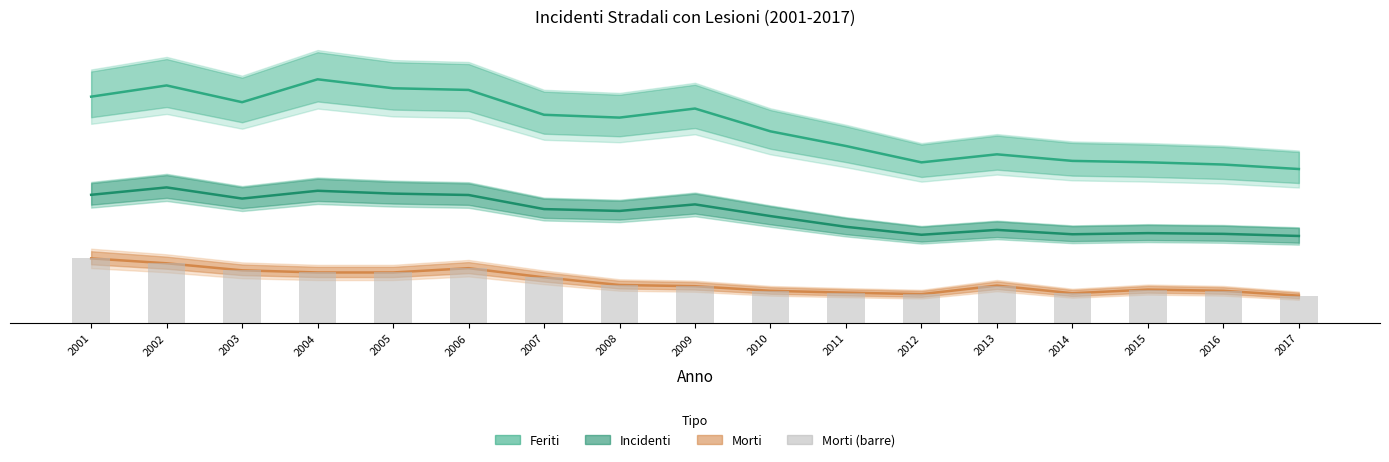

Which series has the widest spread of values?

Feriti